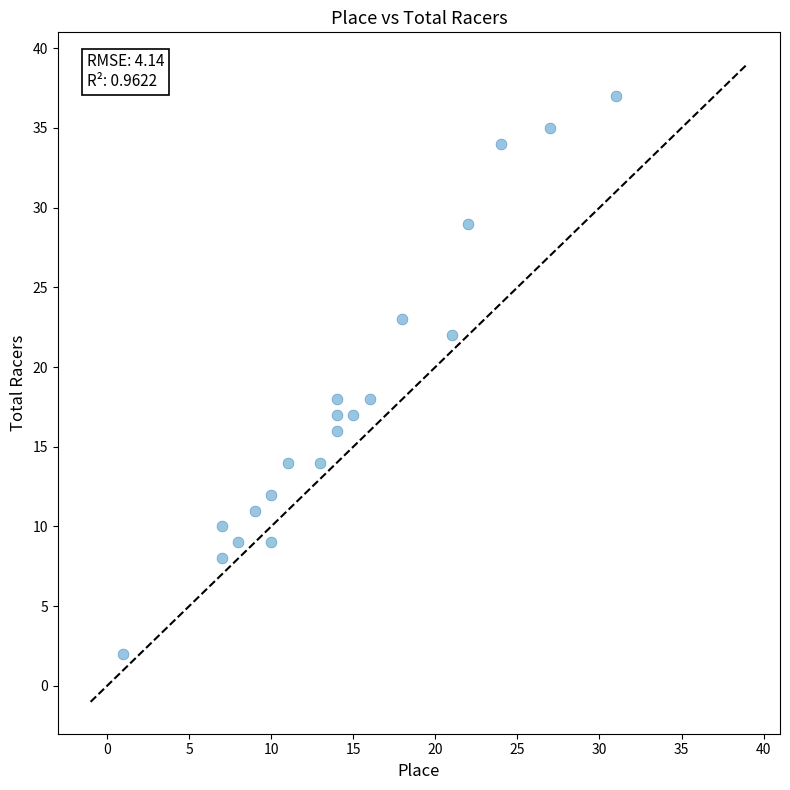

What is the range of X values (max minus min)?

30